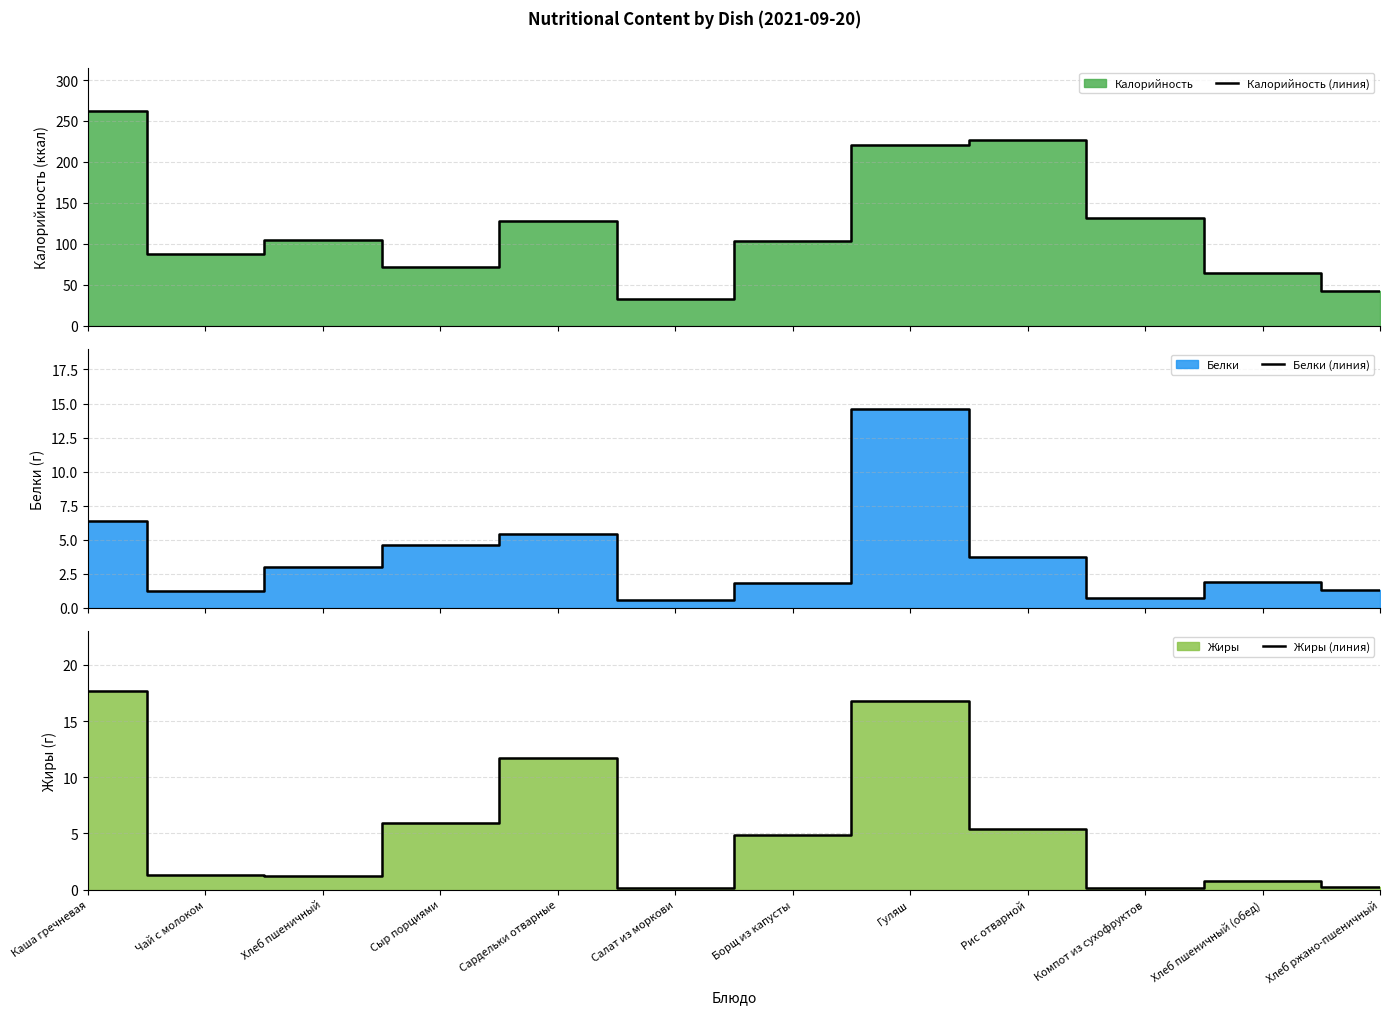

Is it true that Калорийность (линия) equals 127.7 at Сардельки отварные?

True